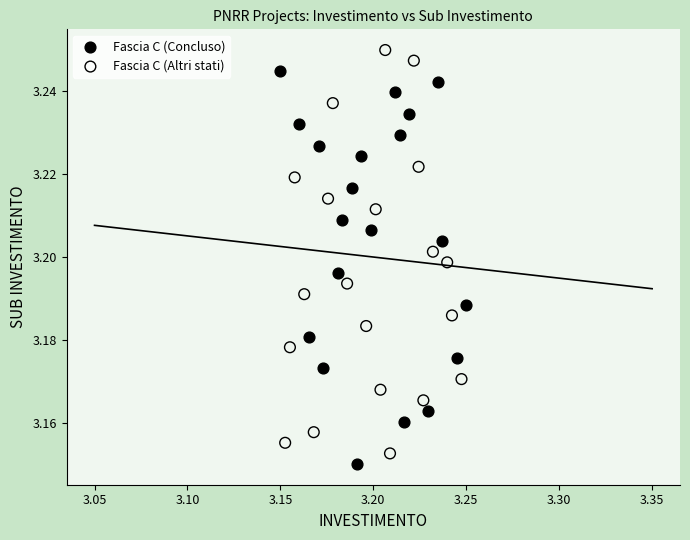

Which series reaches the maximum Y coordinate?

Fascia C (Altri stati)